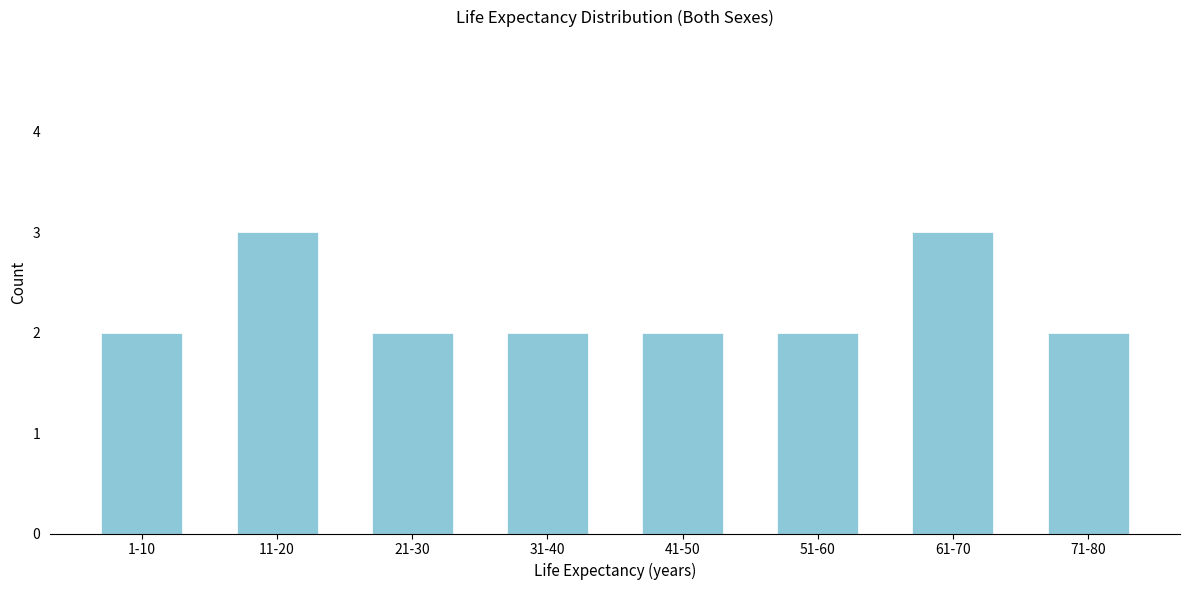

Reading left to right, list all the values displayed in this chart.

1-10=2	11-20=3	21-30=2	31-40=2	41-50=2	51-60=2	61-70=3	71-80=2